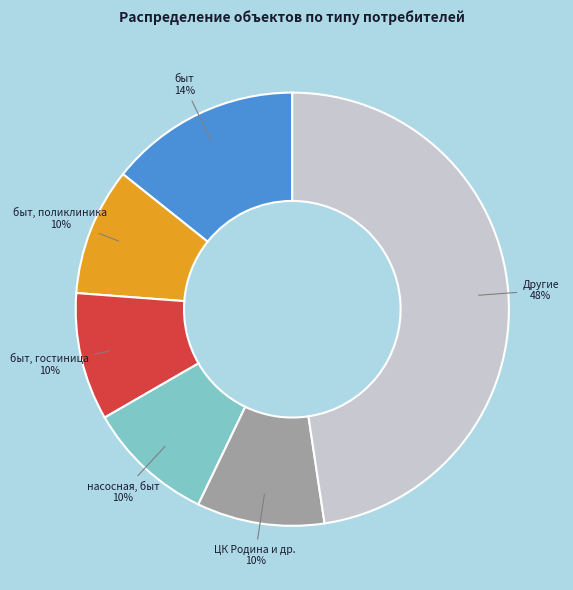

Count the number of slices in the pie.

6